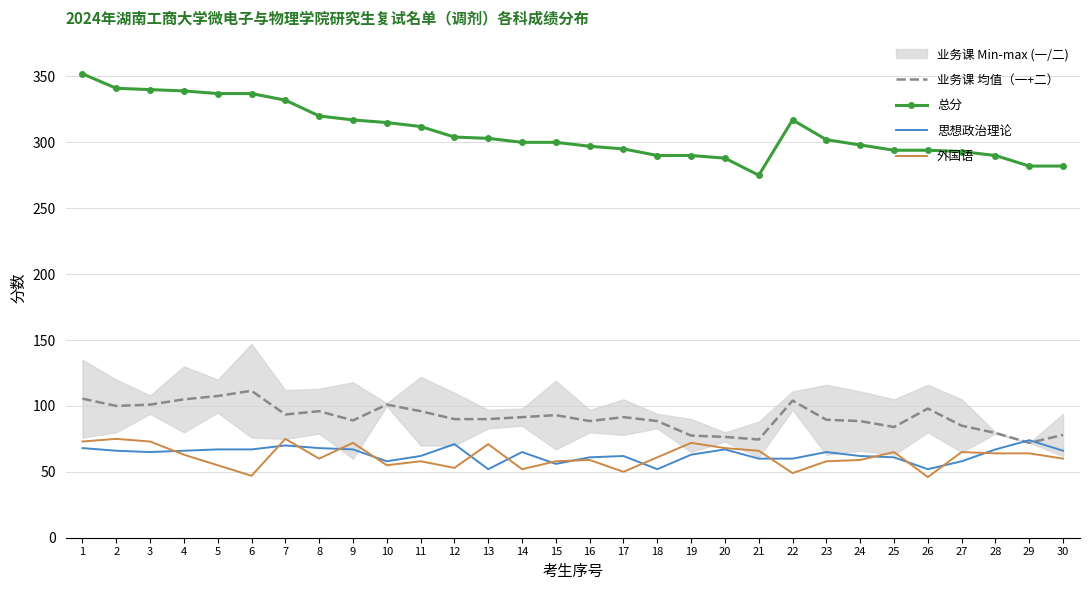

How many lines are shown in the chart?

4